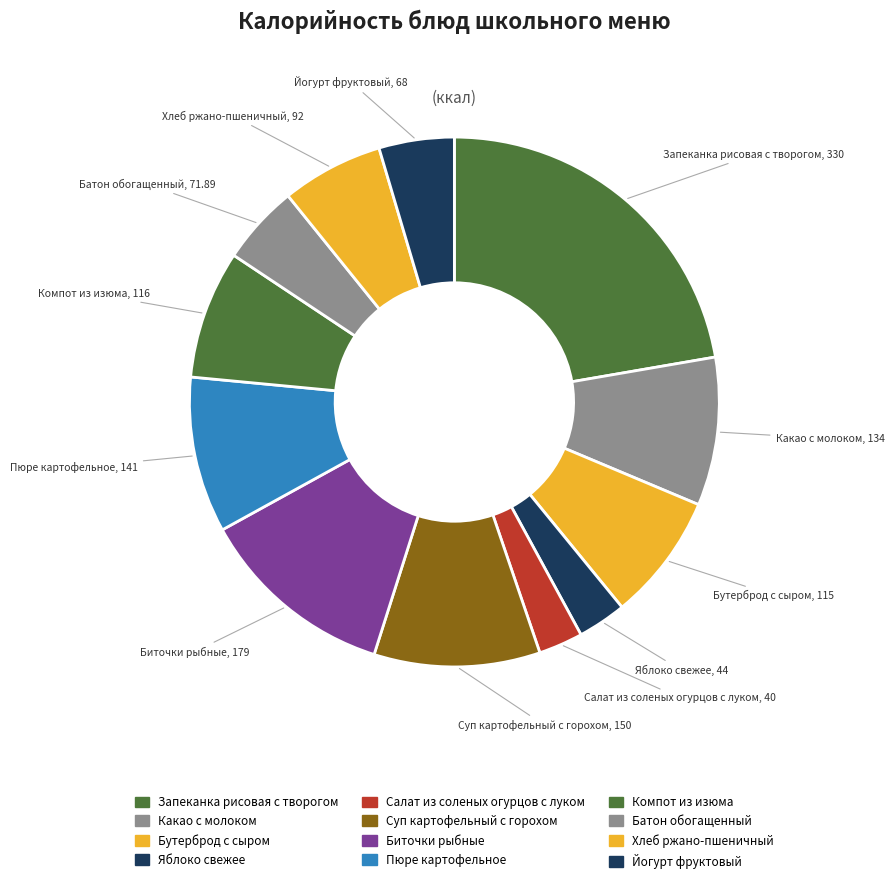

Rank the categories by value from lowest to highest.

Салат из соленых огурцов с луком, Яблоко свежее, Йогурт фруктовый, Батон обогащенный, Хлеб ржано-пшеничный, Бутерброд с сыром, Компот из изюма, Какао с молоком, Пюре картофельное, Суп картофельный с горохом, Биточки рыбные, Запеканка рисовая с творогом